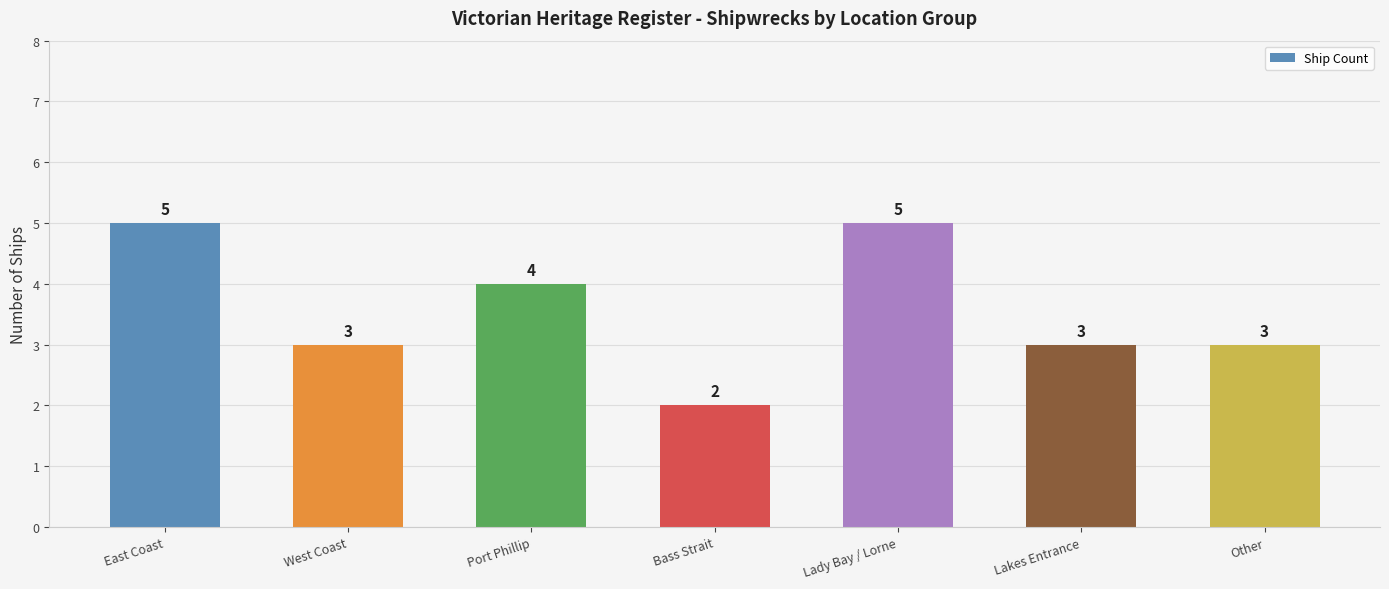

What is the difference between the second highest and minimum values?

3